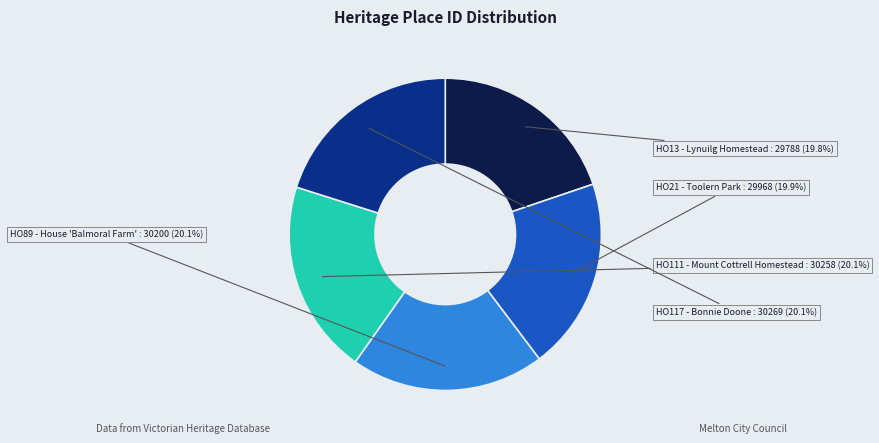

Does HO111 - Mount Cottrell Homestead account for over 50% of the chart?

No